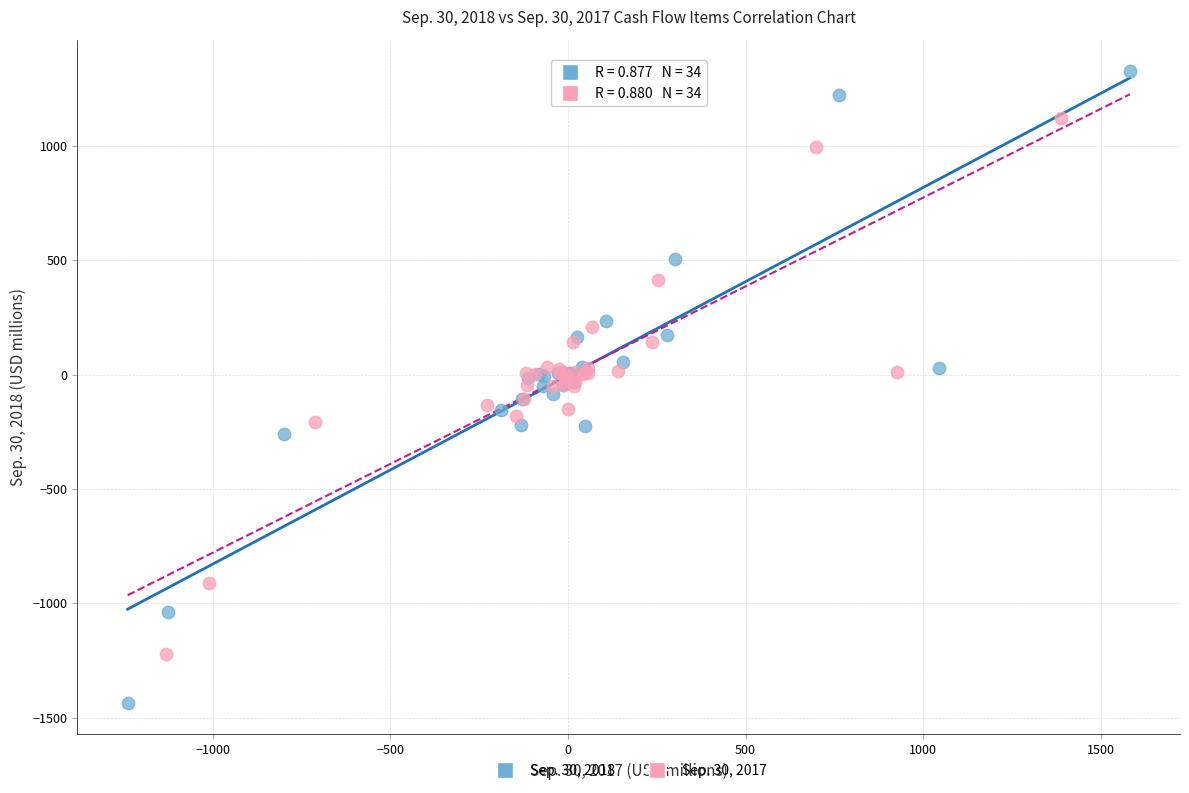

Which series has the widest spread of Y values?

Sep. 30, 2018